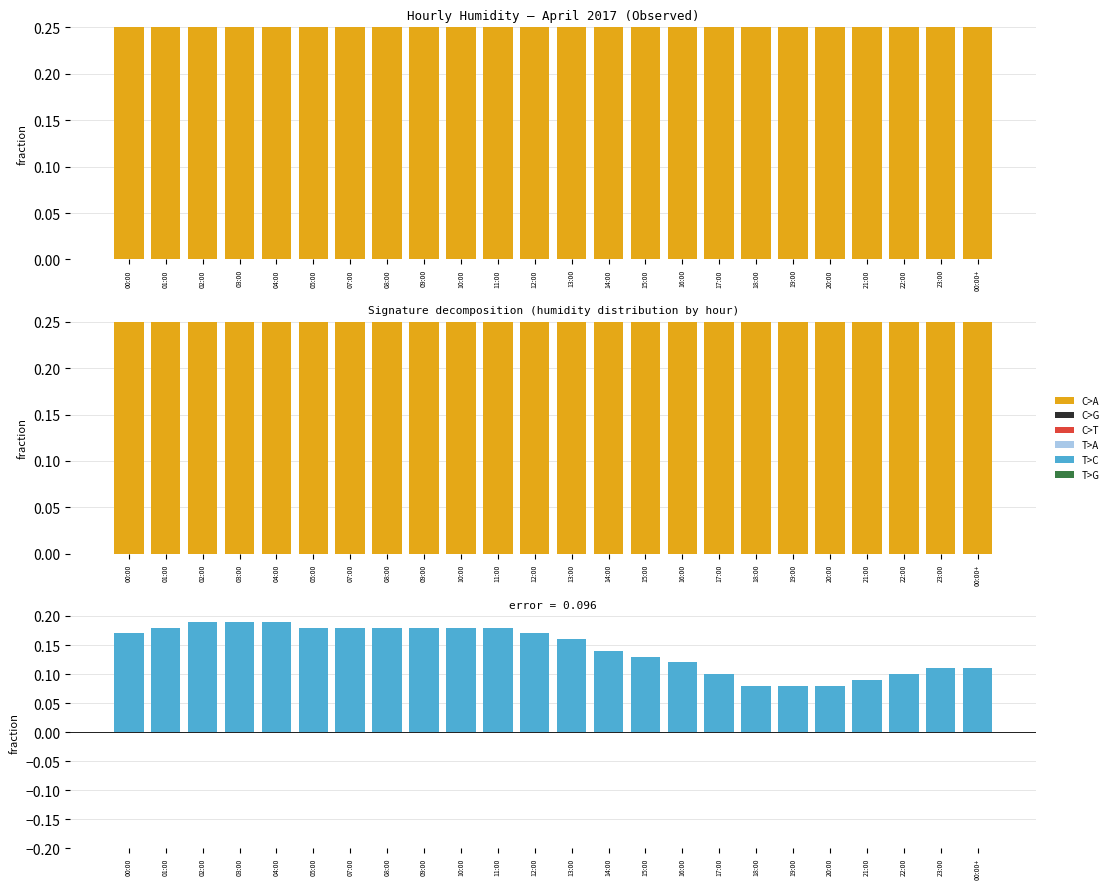

At how many categories does at least one series exceed 0?

24